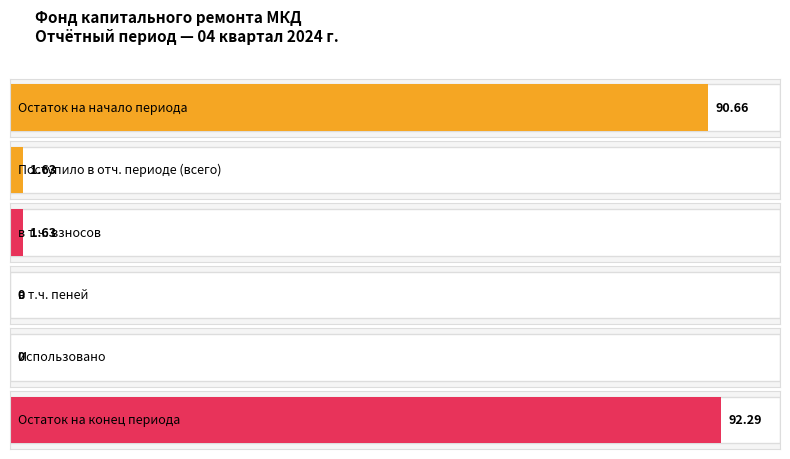

Which label corresponds to the largest value in the chart?

Остаток на конец